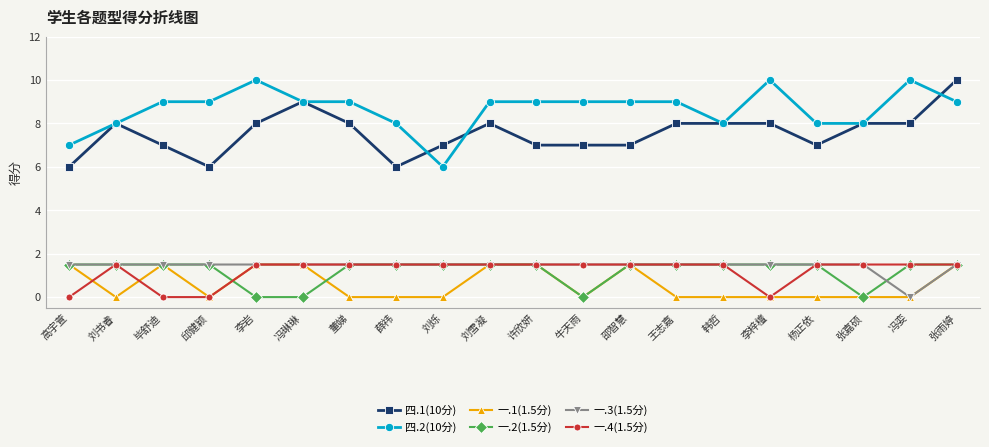

True or false: 四.1(10分) and 一.3(1.5分) intersect in this chart.

False